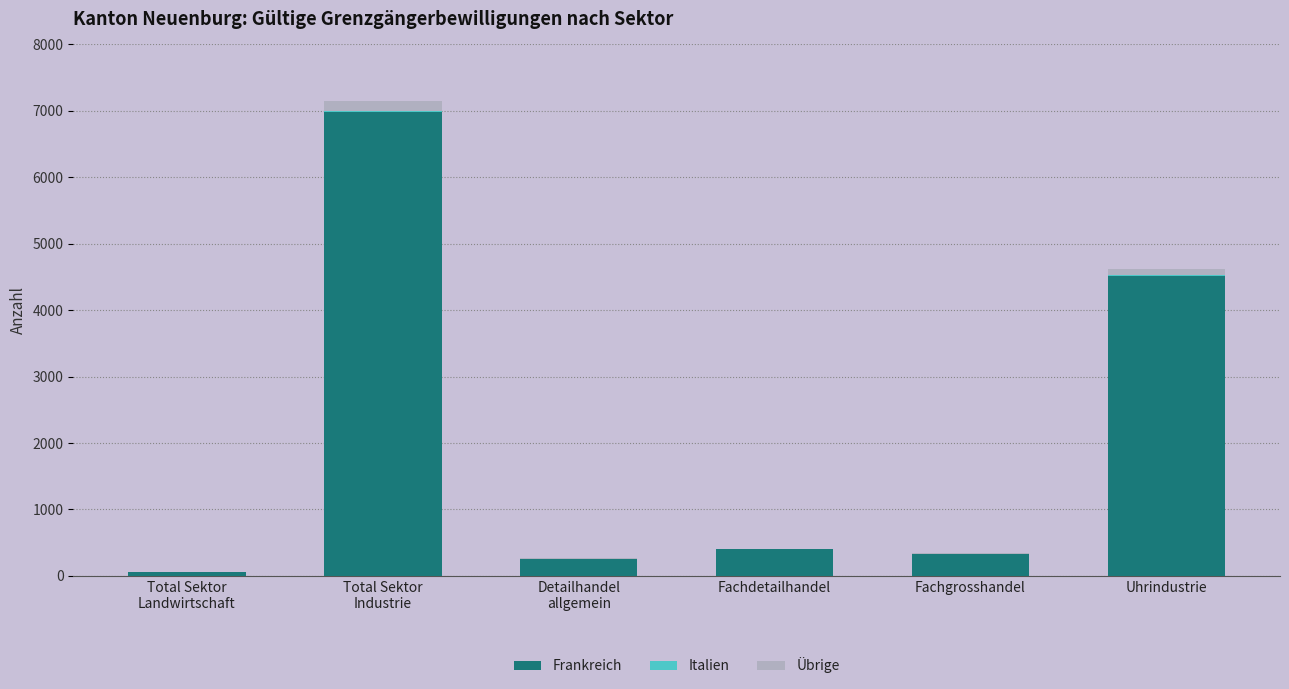

Where is Frankreich nearest to the value 3517?

Uhrindustrie